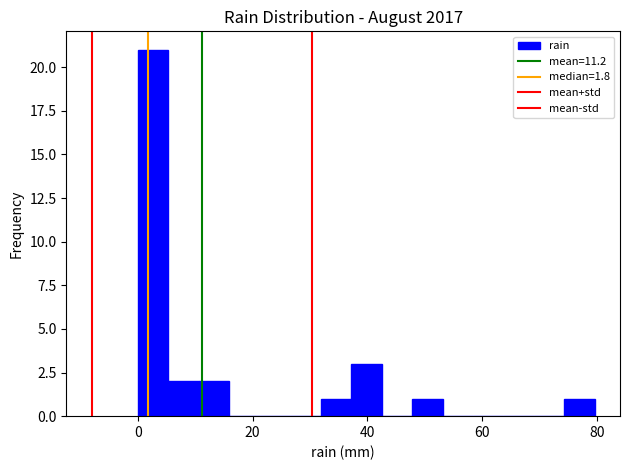

Read against the x-axis, roughly where is the centre of the tallest bar?

2